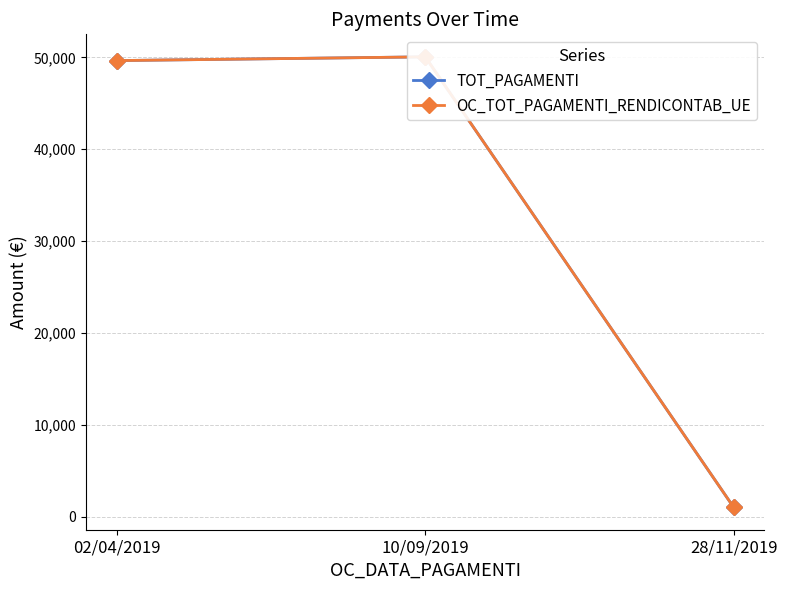

Is the value of TOT_PAGAMENTI at 28/11/2019 greater than the value of OC_TOT_PAGAMENTI_RENDICONTAB_UE at 10/09/2019?

No